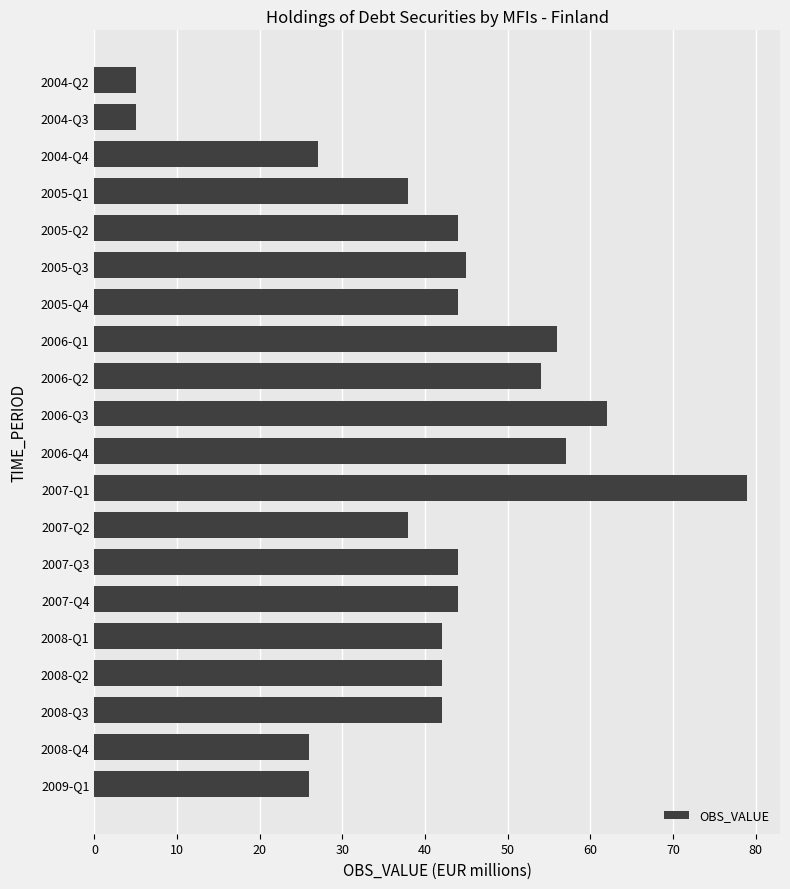

What is the smallest value displayed?

5